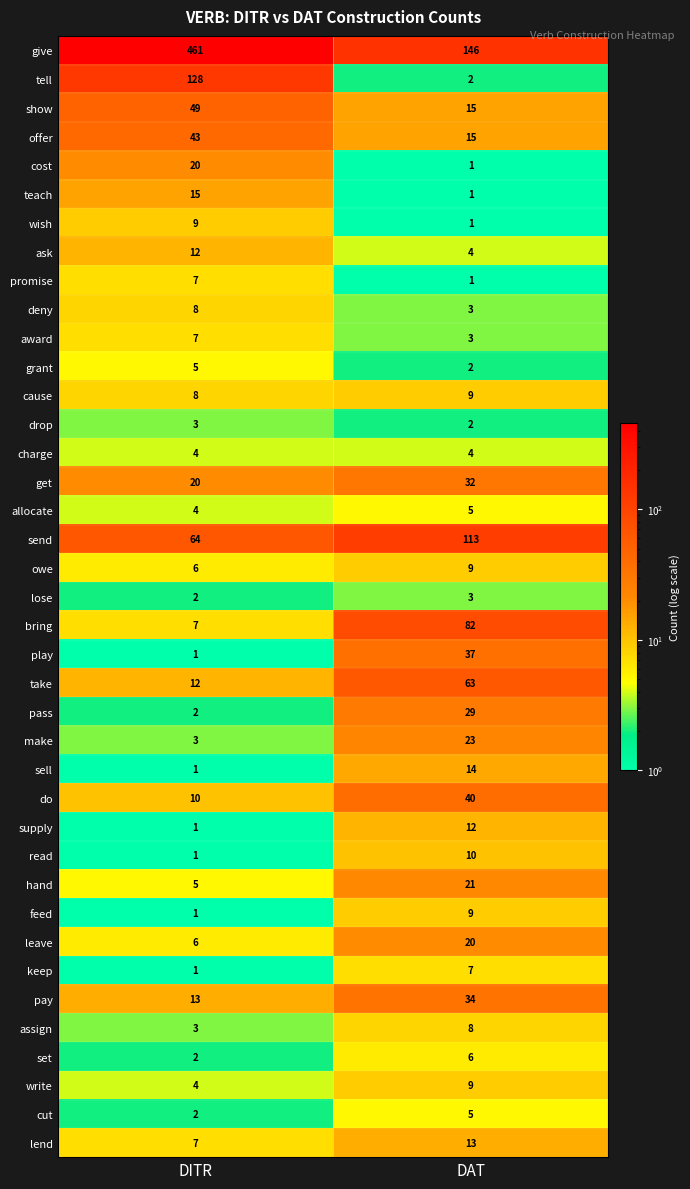

Rank the series at DITR from lowest to highest value.

play, sell, supply, read, feed, keep, lose, pass, set, cut, drop, make, assign, charge, allocate, write, grant, hand, owe, leave, promise, award, bring, lend, deny, cause, wish, do, ask, take, pay, teach, cost, get, offer, show, send, tell, give